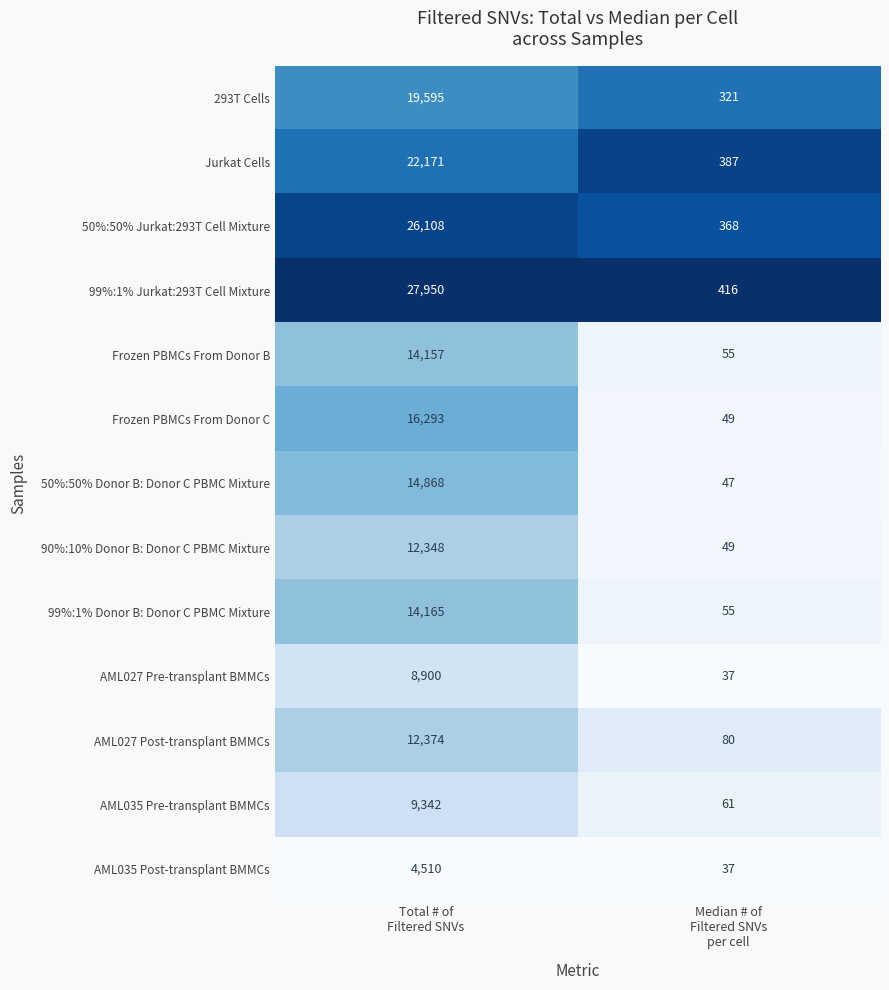

Rank the series by their maximum value, from lowest to highest.

AML035 Post-transplant BMMCs, AML027 Pre-transplant BMMCs, AML035 Pre-transplant BMMCs, 90%:10% Donor B: Donor C PBMC Mixture, AML027 Post-transplant BMMCs, Frozen PBMCs From Donor B, 99%:1% Donor B: Donor C PBMC Mixture, 50%:50% Donor B: Donor C PBMC Mixture, Frozen PBMCs From Donor C, 293T Cells, Jurkat Cells, 50%:50% Jurkat:293T Cell Mixture, 99%:1% Jurkat:293T Cell Mixture